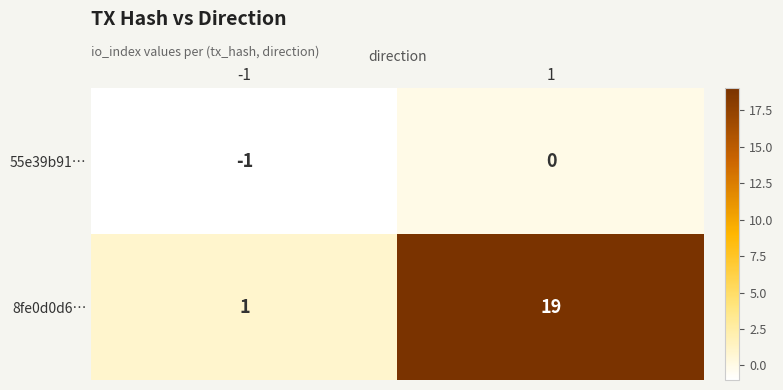

Which series has the widest spread of values?

8fe0d0d6…